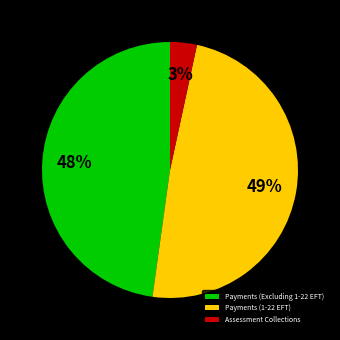

Is it true that Assessment Collections is 3% of the pie?

True